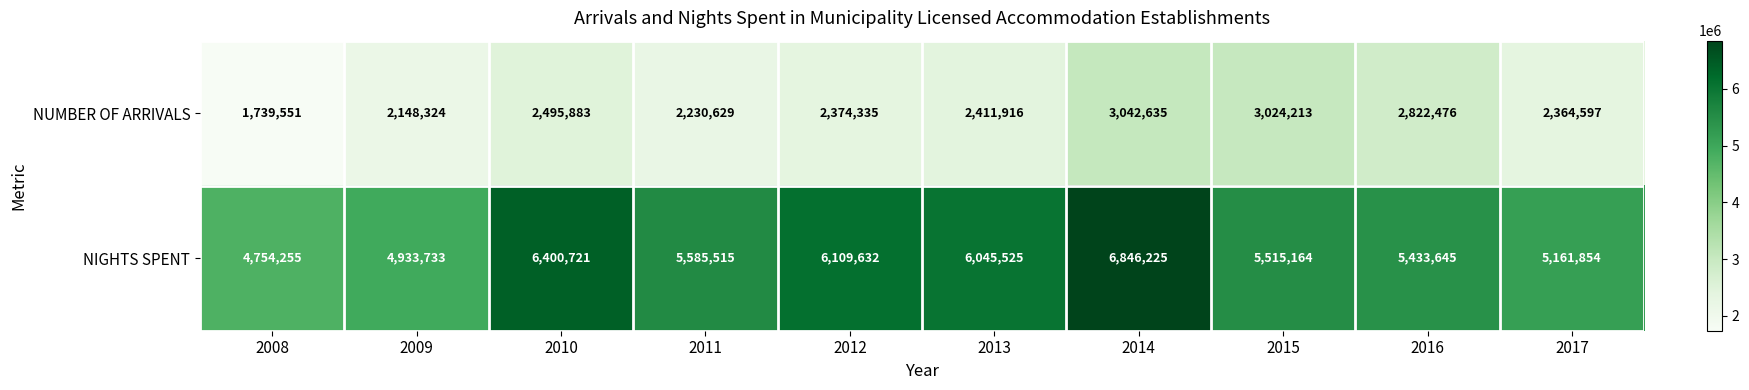

Reading left to right, extract all data points from this chart.

NUMBER OF ARRIVALS: 1739551	2148324	2495883	2230629	2374335	2411916	3042635	3024213	2822476	2364597
NIGHTS SPENT: 4754255	4933733	6400721	5585515	6109632	6045525	6846225	5515164	5433645	5161854